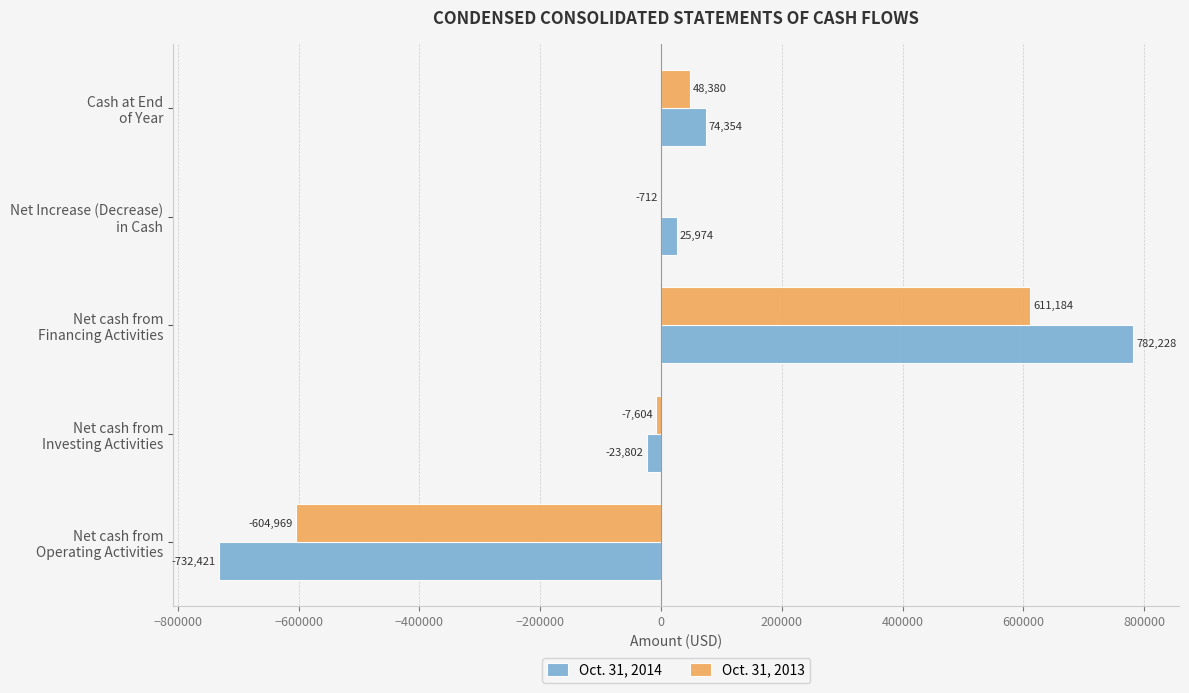

What is the greatest value displayed?

782228